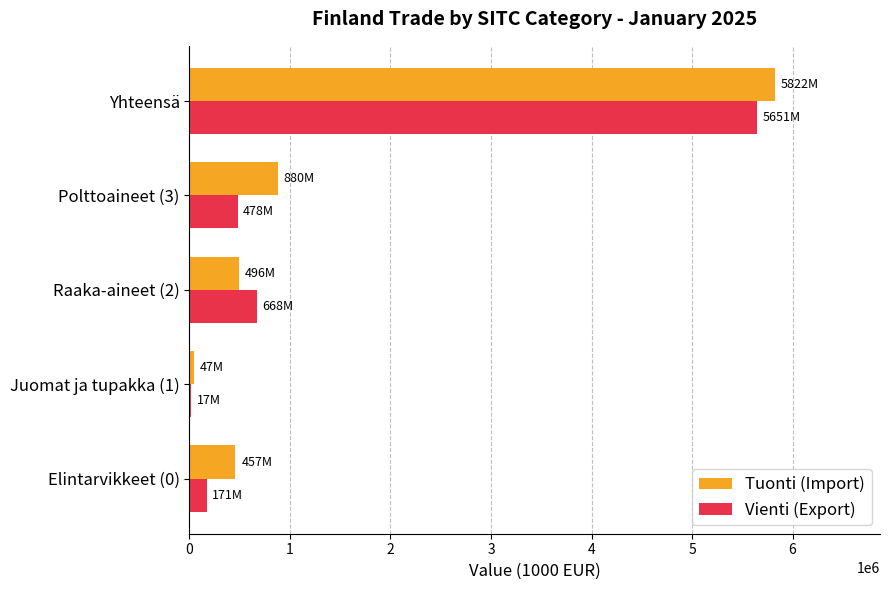

Count the number of data series in this chart.

2